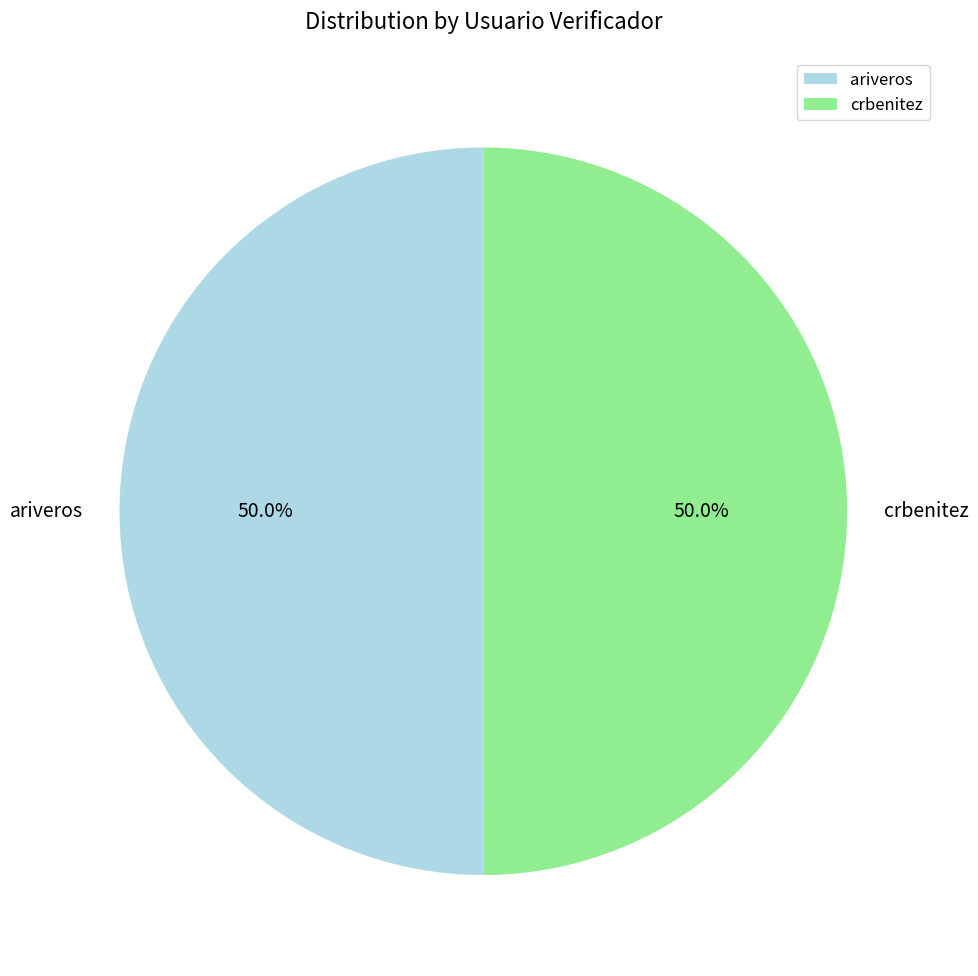

To the nearest percent, what portion does ariveros represent?

50%